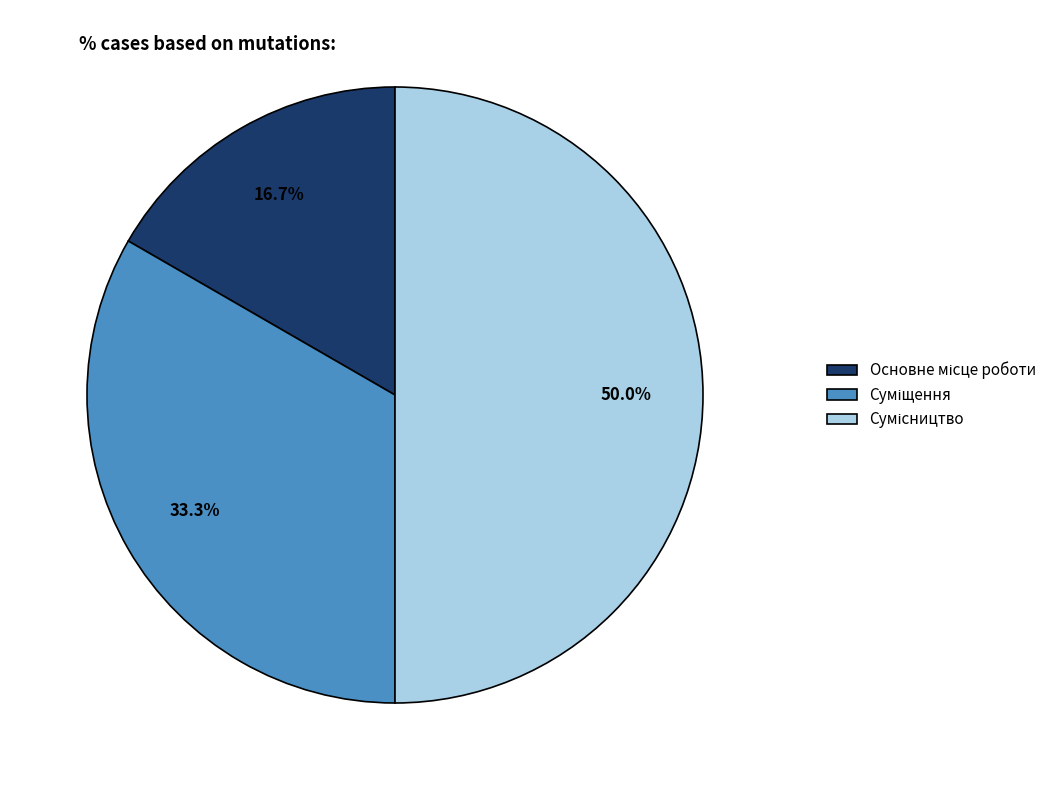

The Основне місце роботи slice represents 2% of the pie. True or false?

False